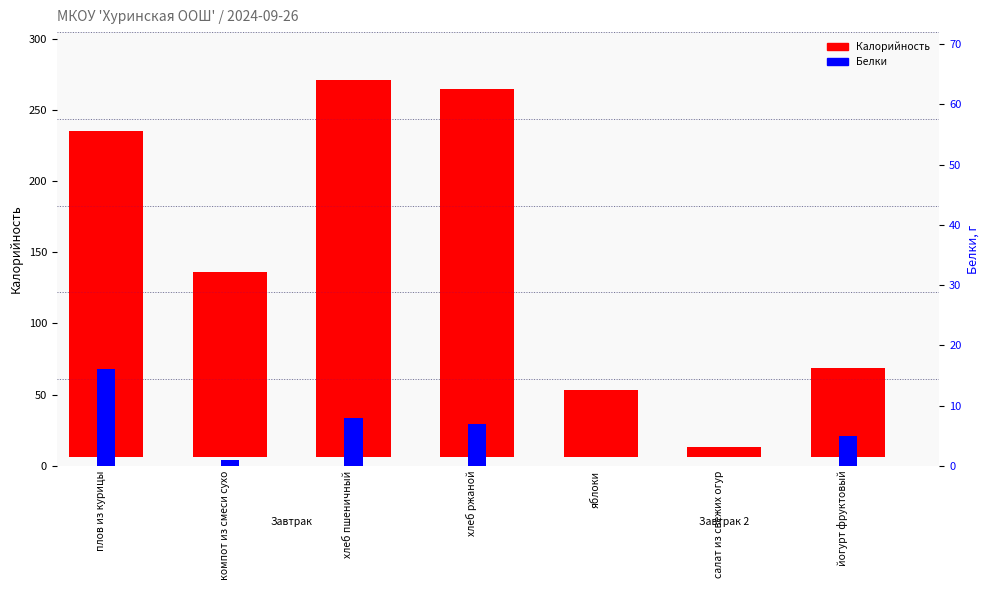

Is it true that Белки equals -9.2 at яблоки?

False